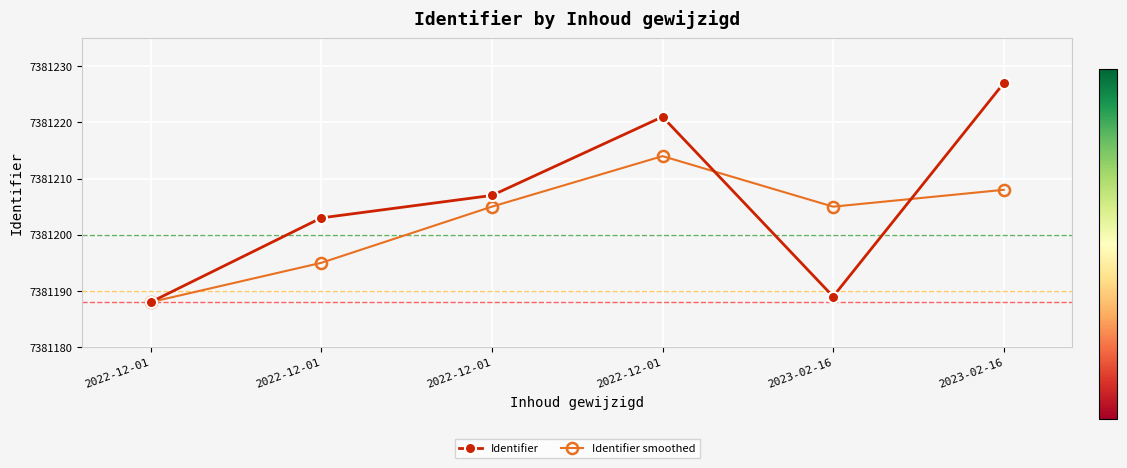

True or false: Identifier has a value of 7381189 at 2023-02-16.

True